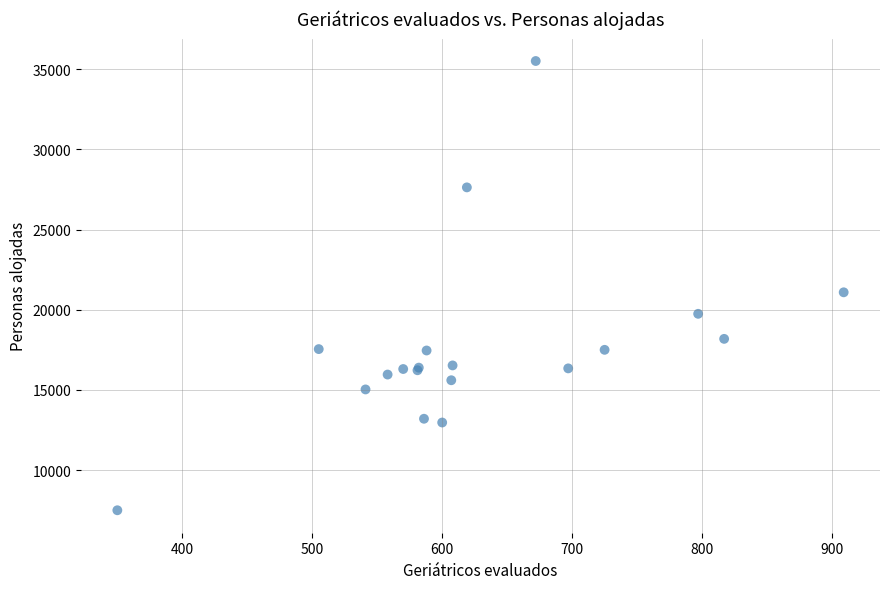

What Y value in the scatter plot is closest to 21502?

21086